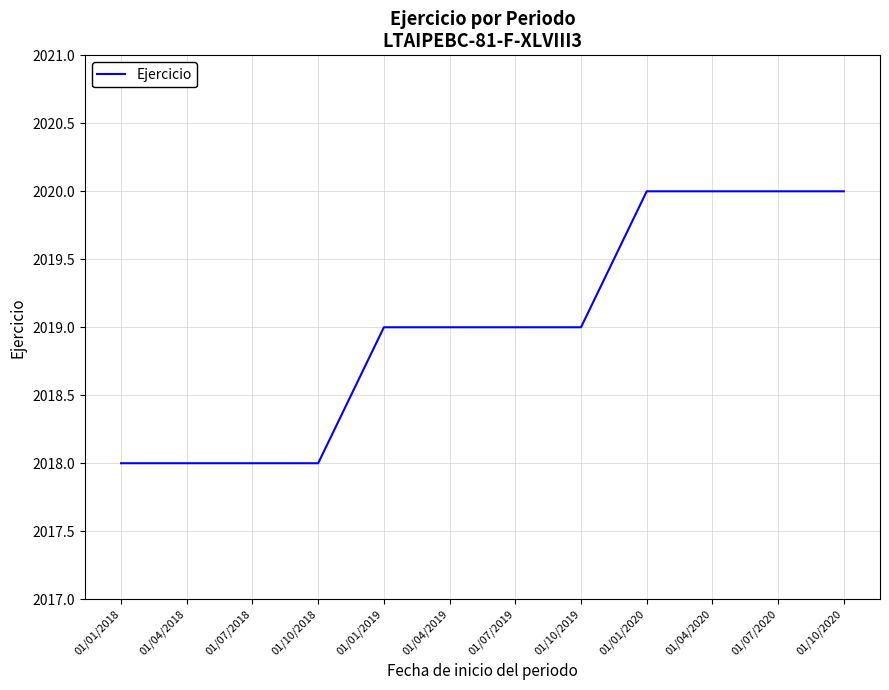

Between 01/10/2019 and 01/07/2020, which is larger?

01/07/2020